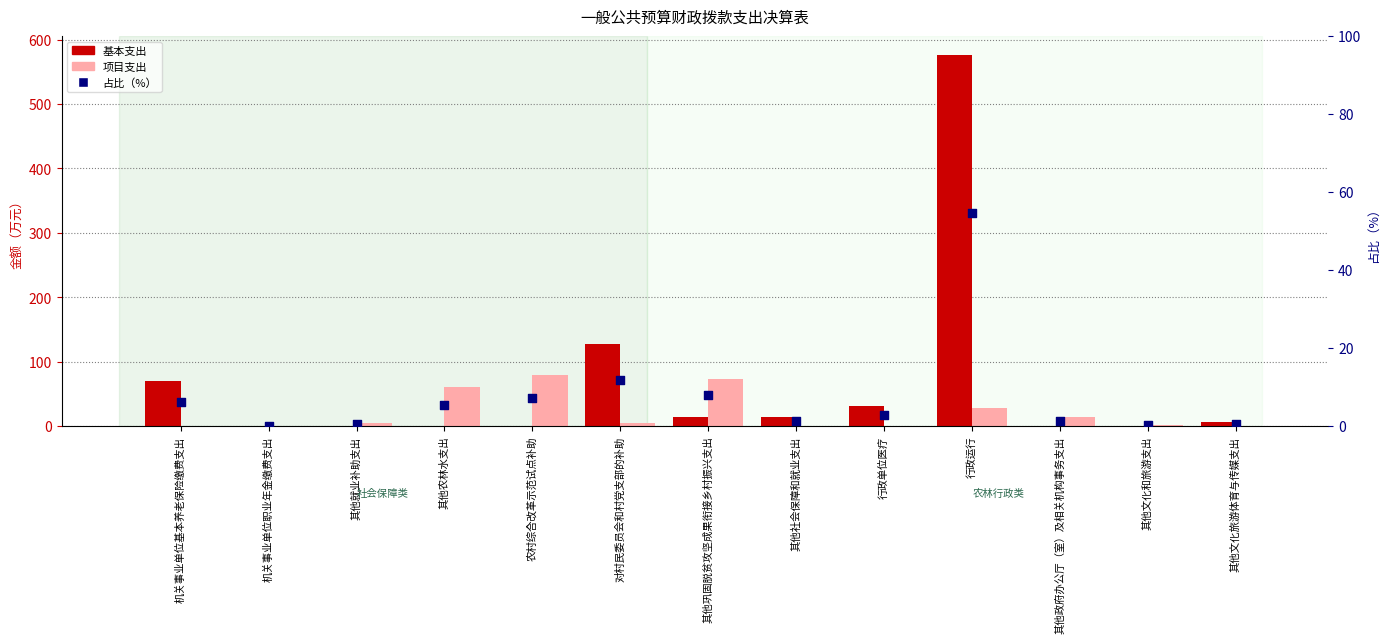

Which series has the largest total across all categories?

基本支出